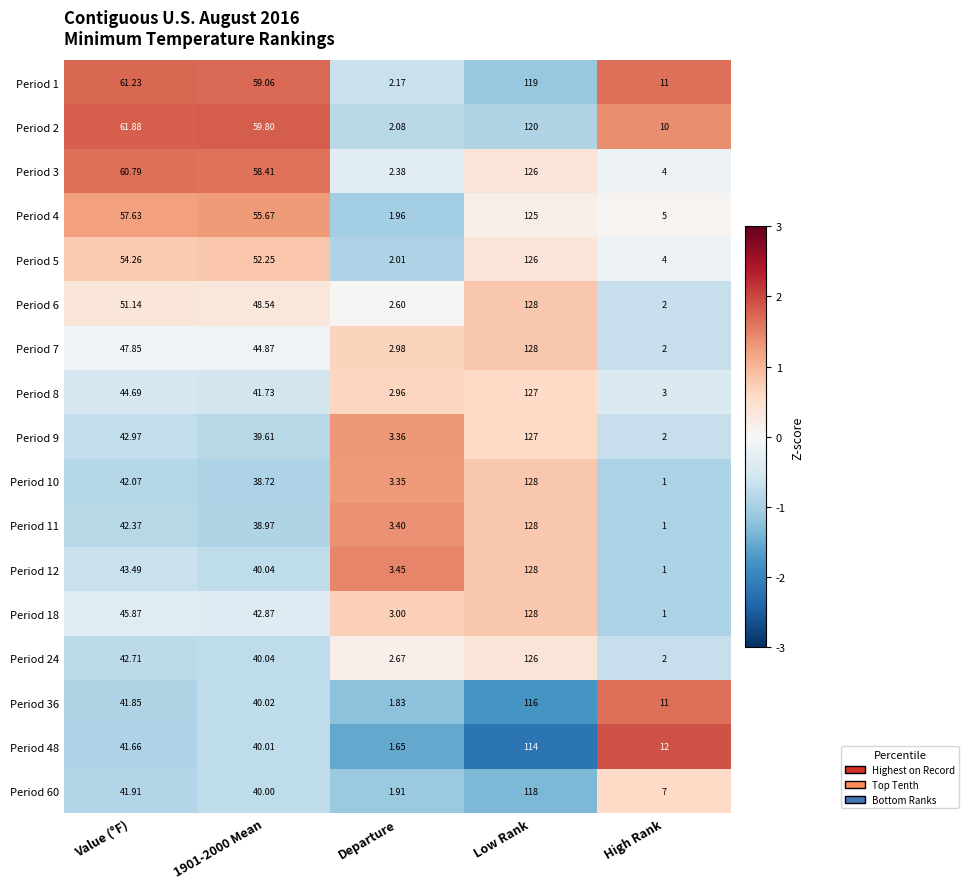

At which label does Period 9 first exceed 39?

Value (°F)